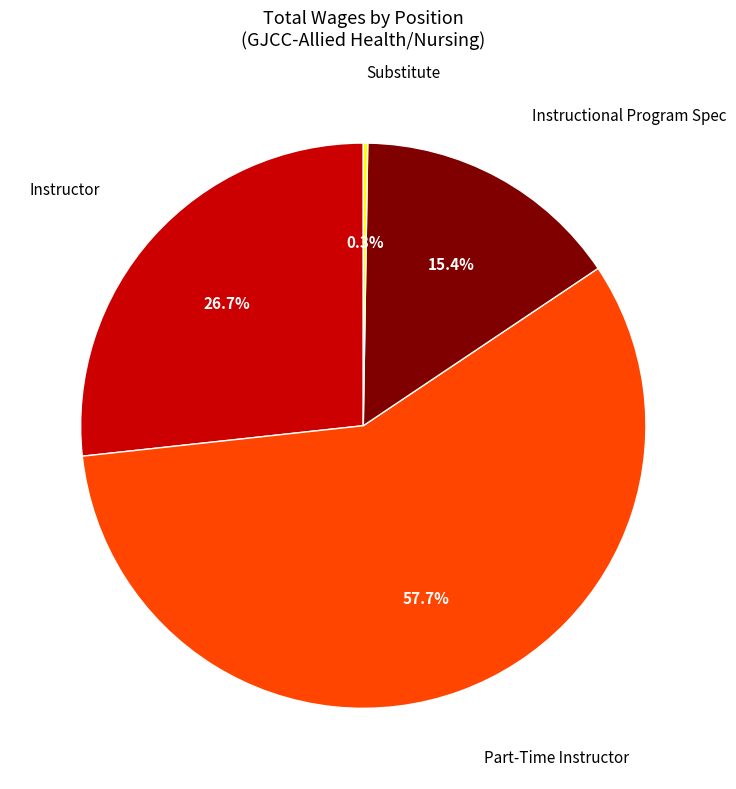

Which slice is the largest?

Part-Time Instructor